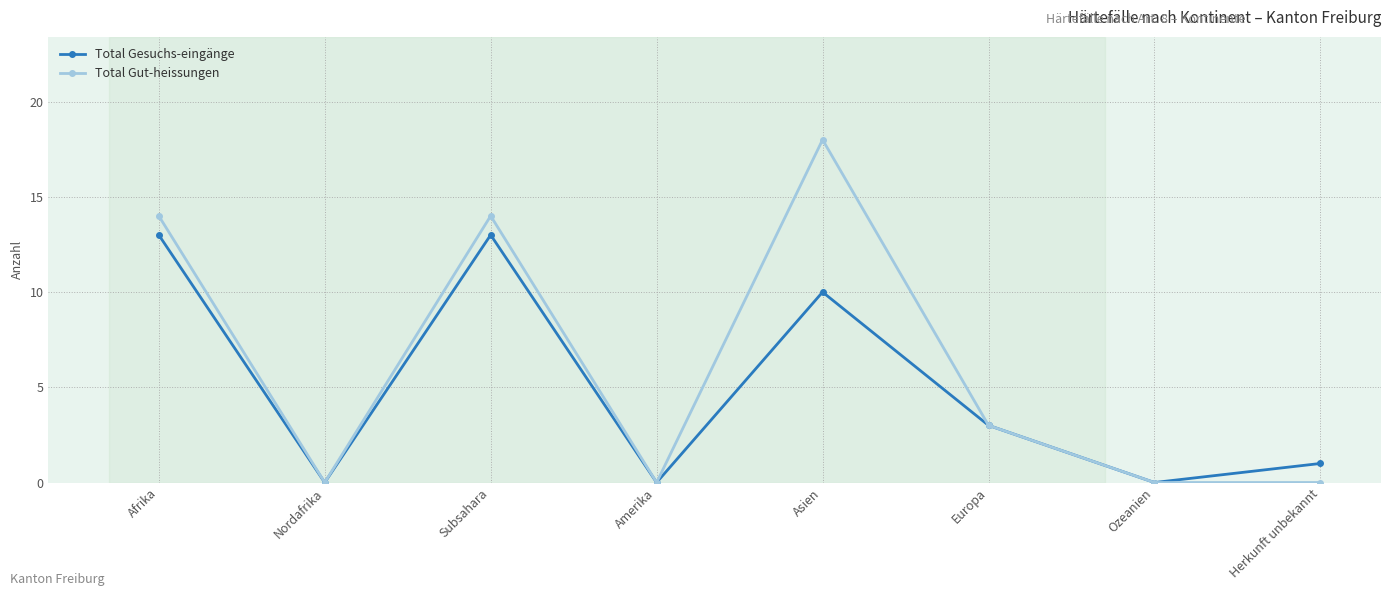

Is it true that Total Gesuchs-eingänge equals 13 at Subsahara?

True